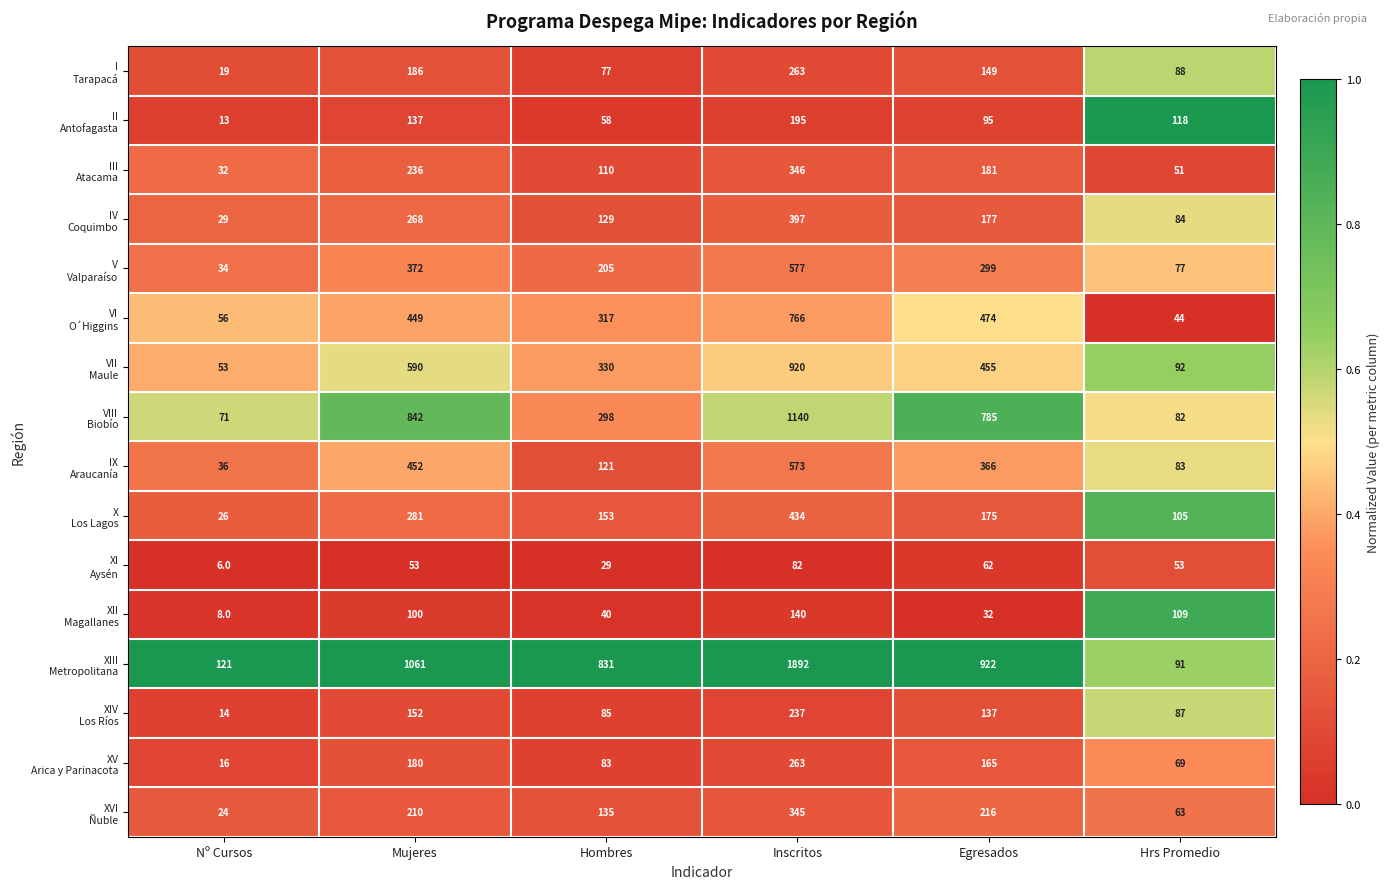

At which category is the sum across all series the highest?

Inscritos